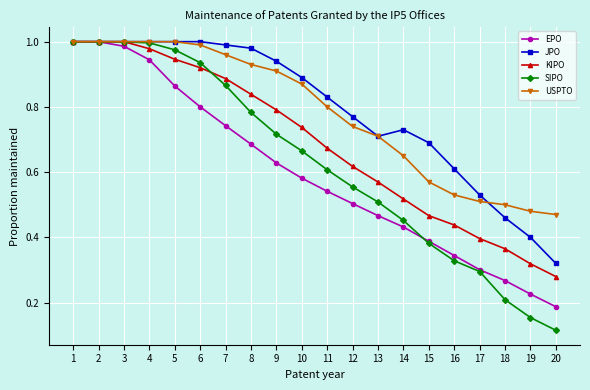

At which label is USPTO closest to 0?

20